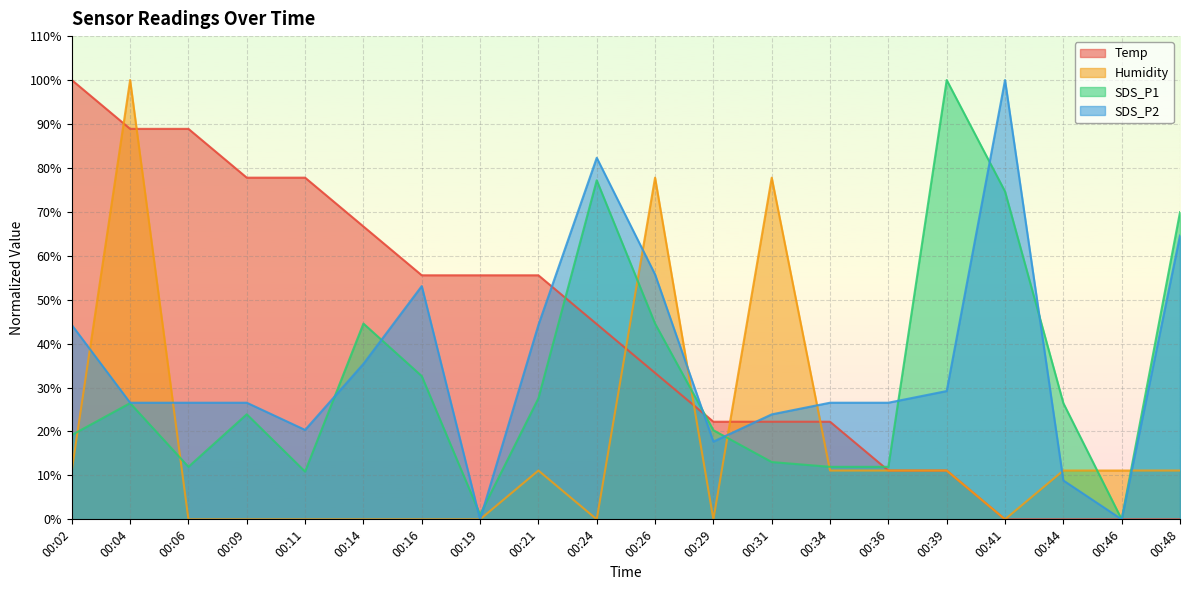

At how many categories does at least one series exceed 86?

5